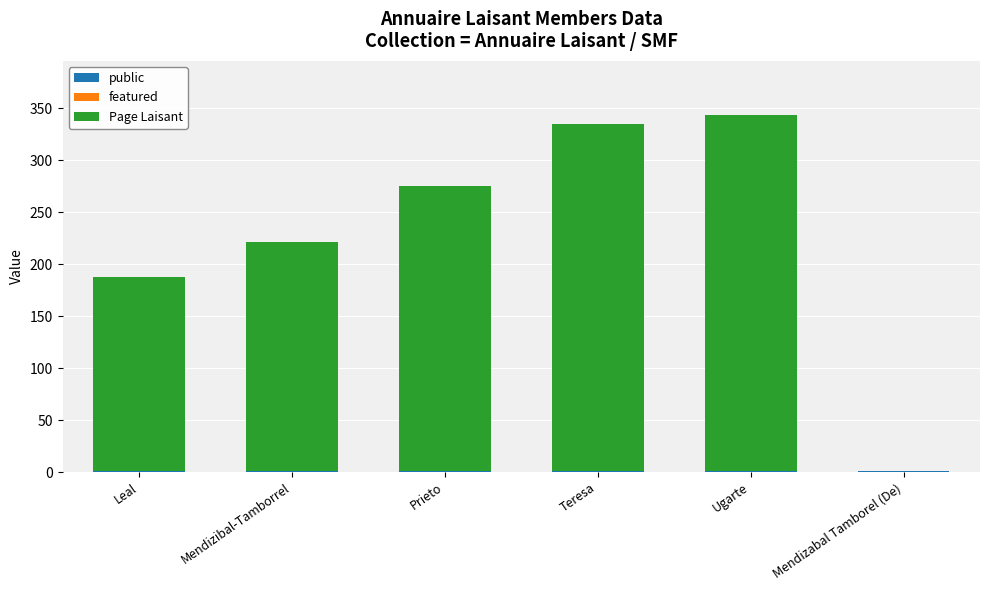

What is the label of the 5th bar from the left?

Ugarte